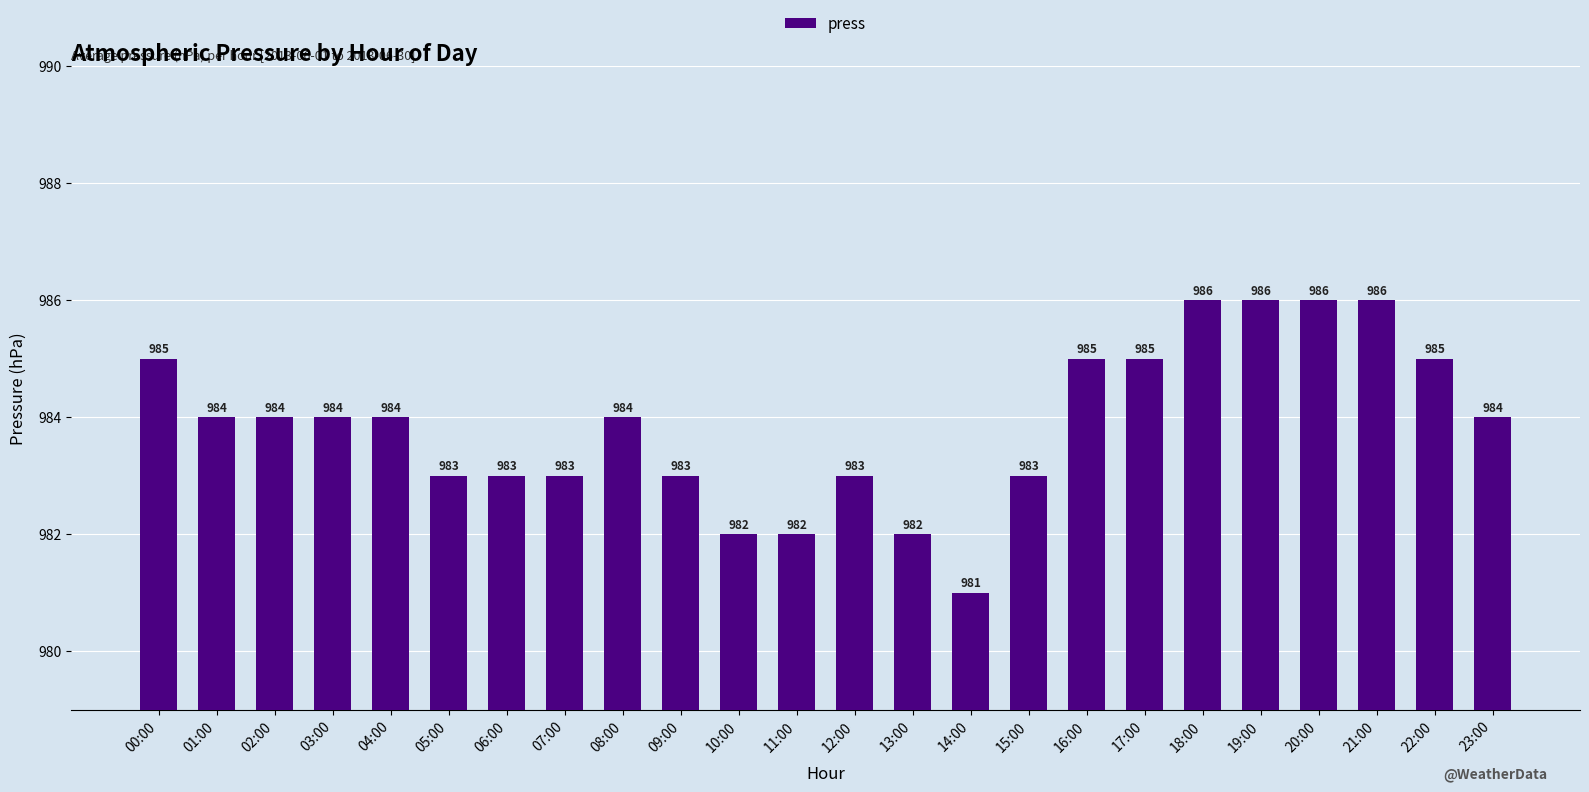

What is the ratio of the value at 02:00 to the value at 13:00?

1.0